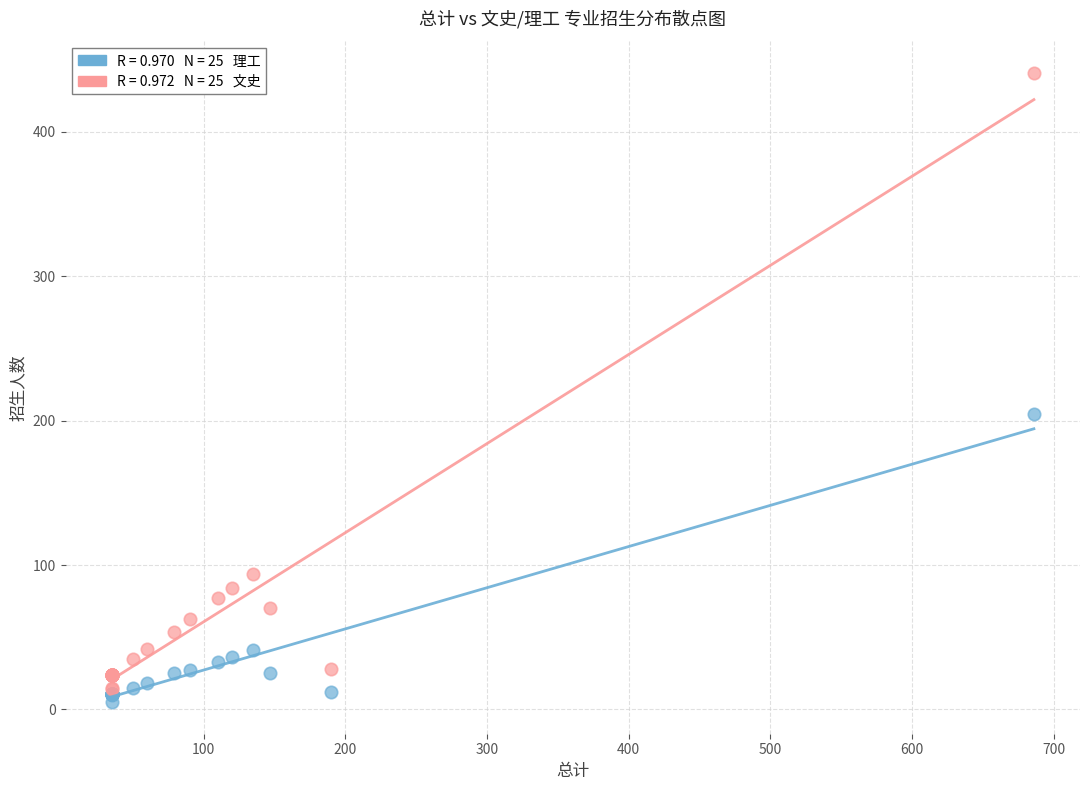

Across all series, what Y value is closest to 223?

205